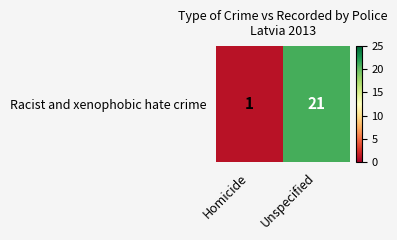

How many series are shown in this chart?

1